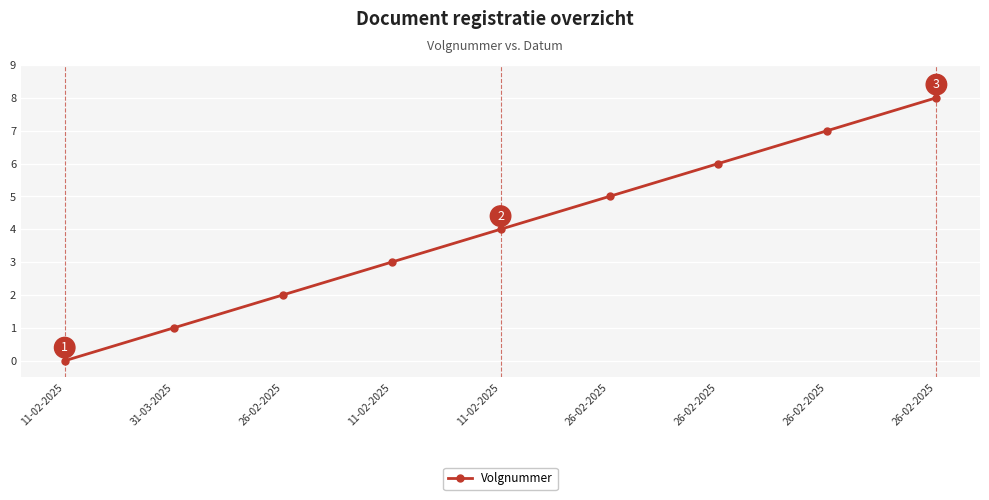

What is the label of the 7th point from the right?

26-02-2025